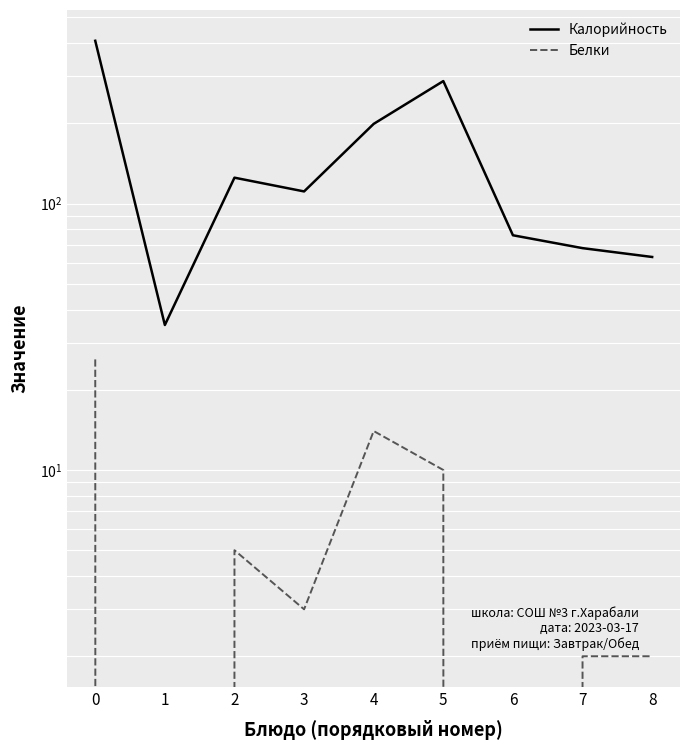

What are all the series names shown in the legend?

Калорийность, Белки